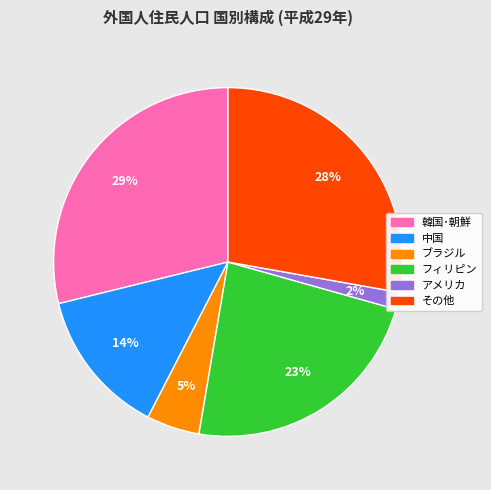

Between その他 and フィリピン, which is larger?

その他